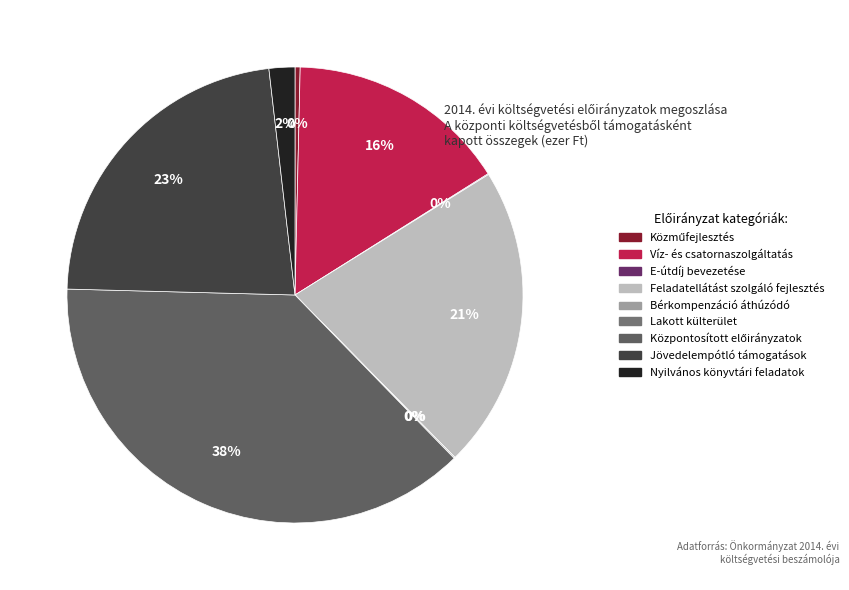

What is the largest slice in the pie chart?

Központosított előirányzatok